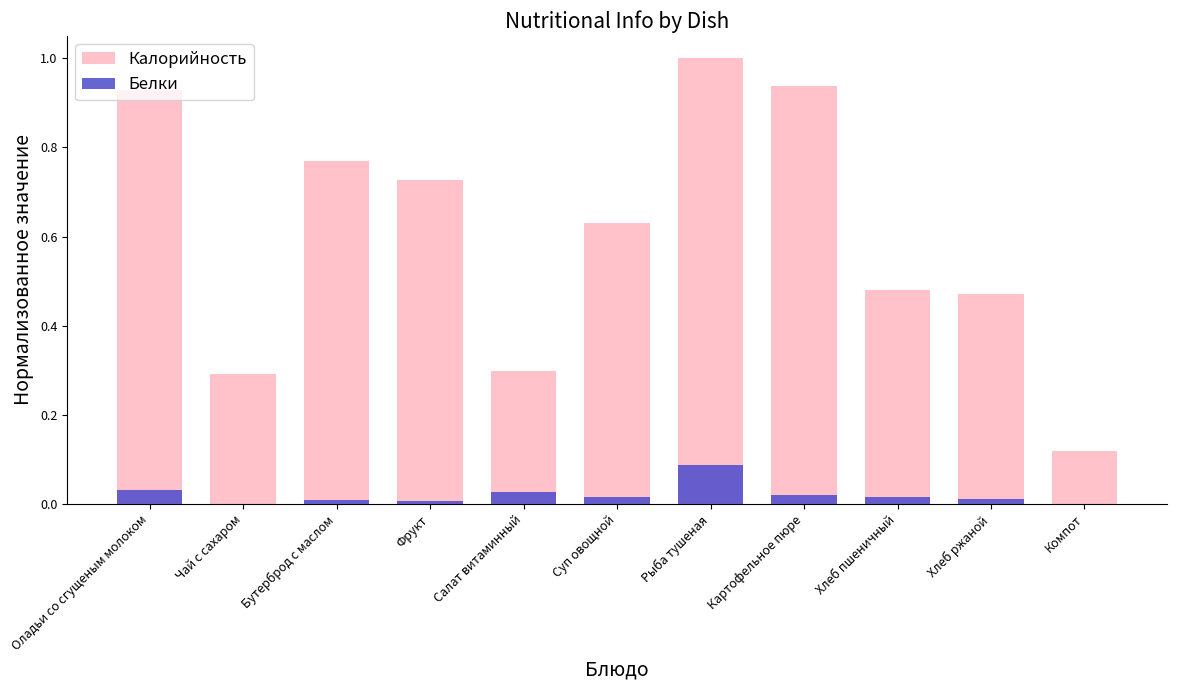

What is the label of the 2nd bar from the right?

Хлеб ржаной